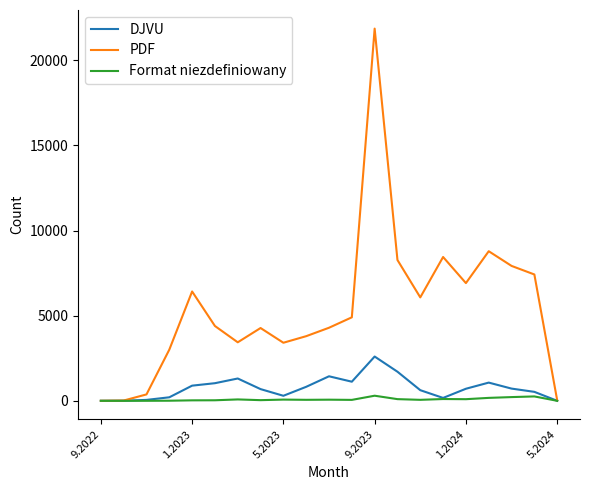

What is the maximum value shown in the chart?

21861